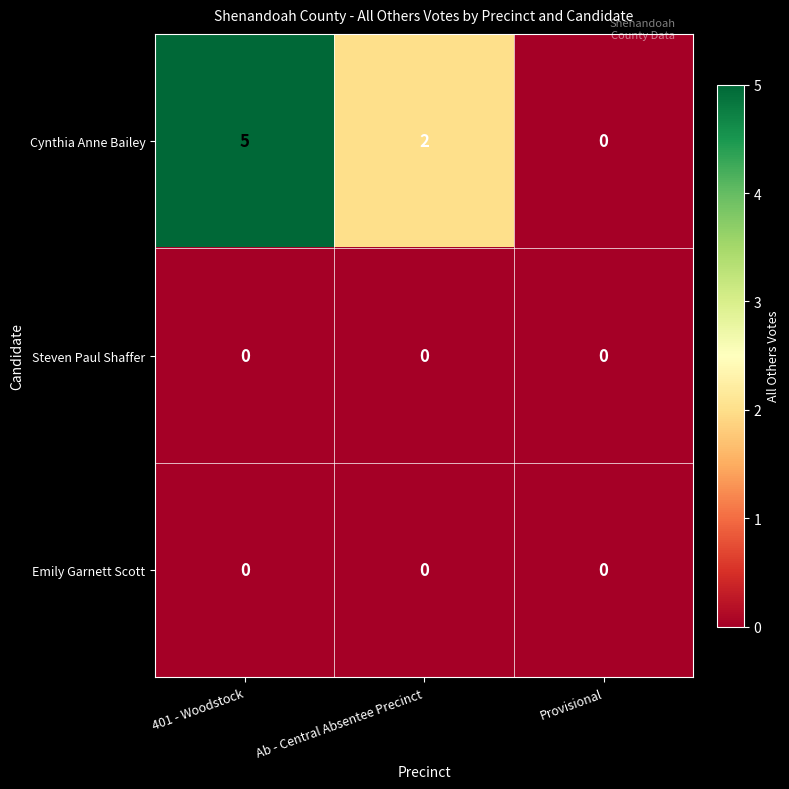

The value of Steven Paul Shaffer at 401 - Woodstock is 0. True or false?

True